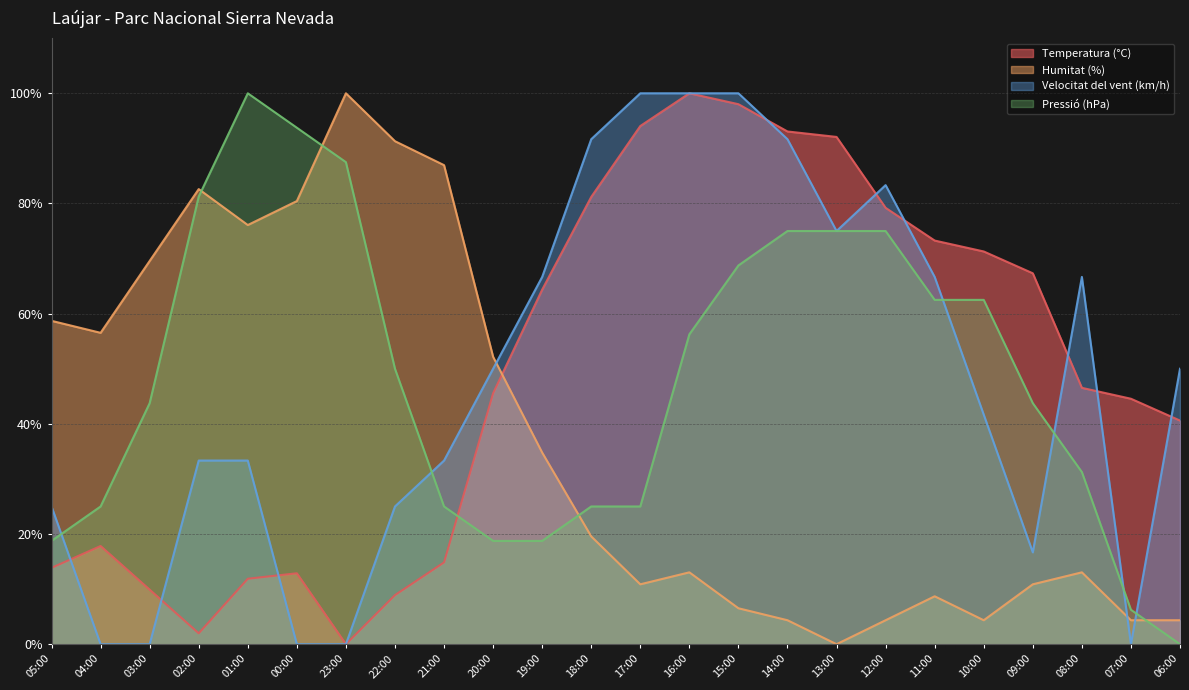

What is the label of the 14th point from the left?

16:00